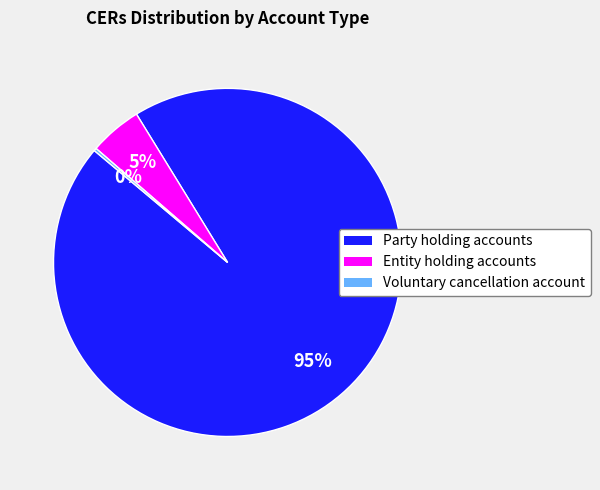

Does Entity holding accounts represent more than half of the total?

No